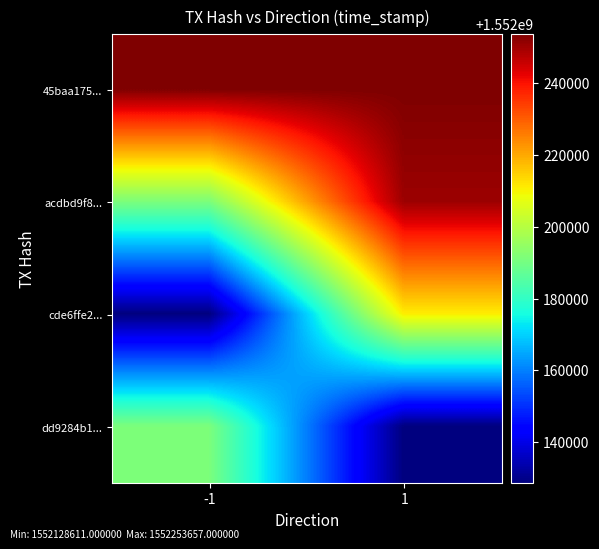

What is the total value across all series at 1?

6208843477.3